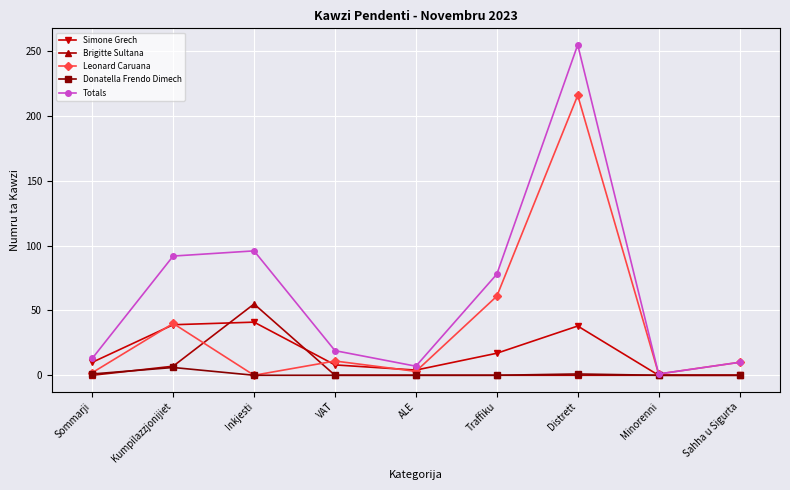

What position from the left is Traffiku?

6